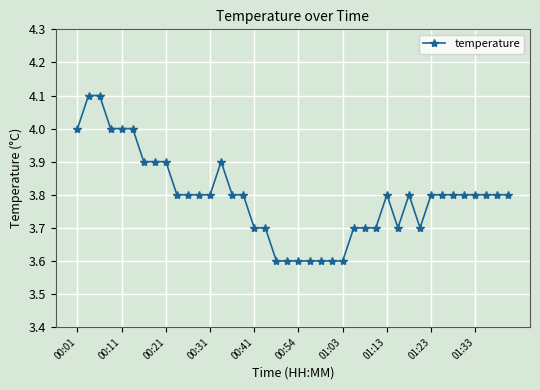

True or false: there are more than 2 points higher than both neighbors.

True